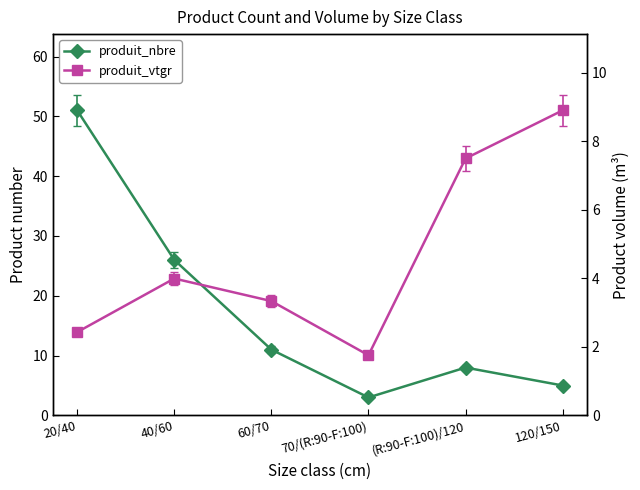

At how many categories does at least one series exceed 30?

1